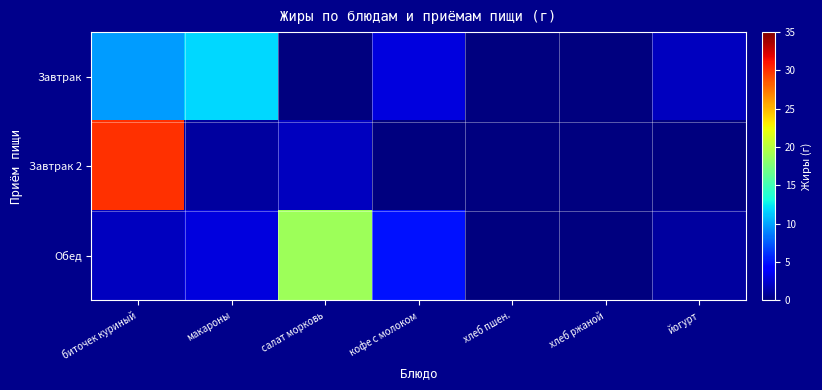

What is the total value across all series at биточек куриный?

41.7